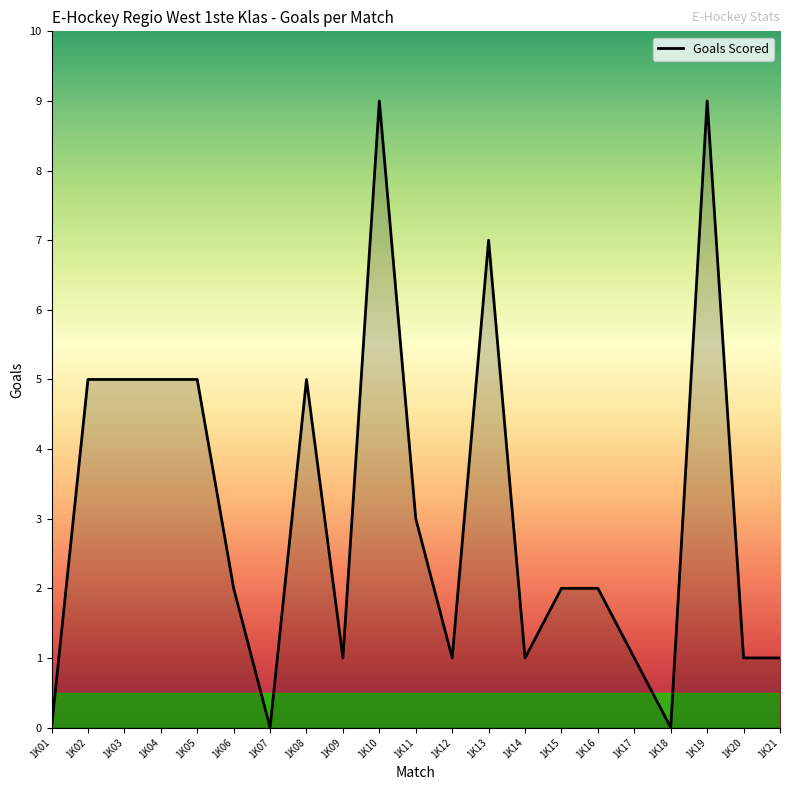

The chart shows a value of 5 at 1K08. True or false?

True